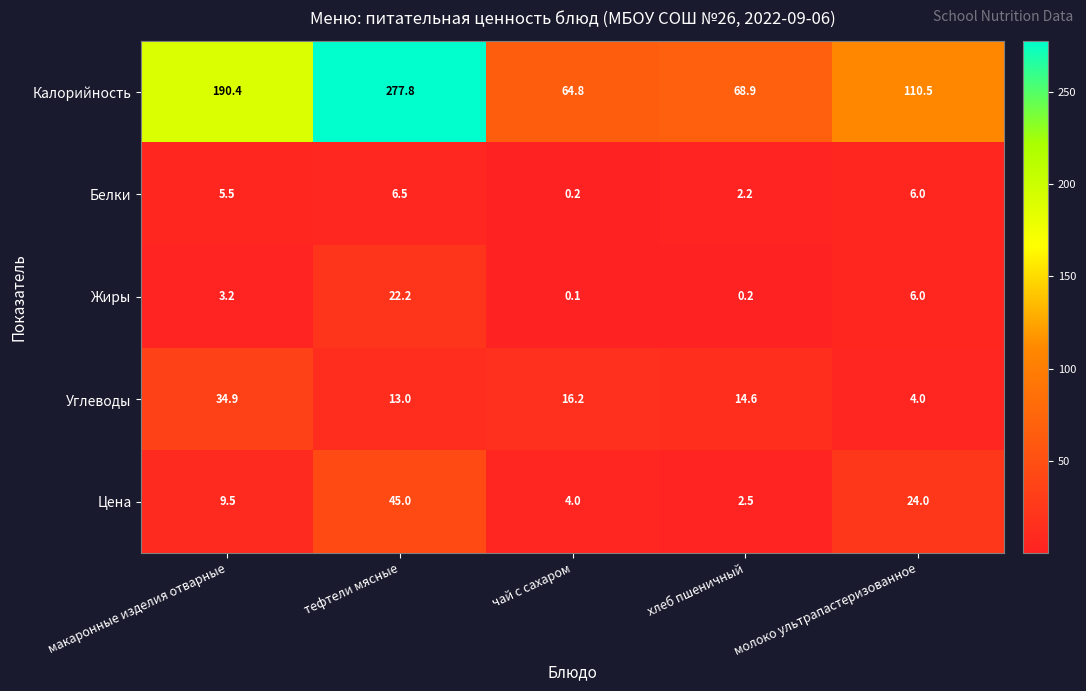

Between макаронные изделия отварные and хлеб пшеничный, which series saw the biggest shift?

Калорийность